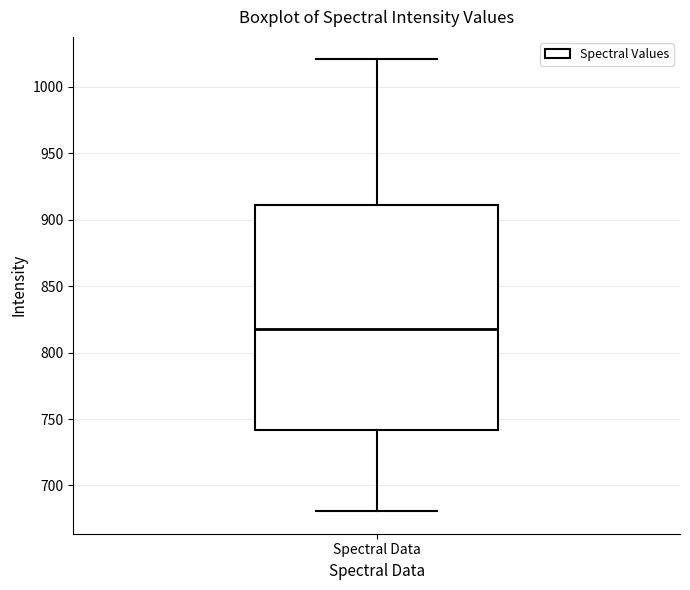

Transcribe this box plot: give where the median line is, the range the box spans, and where the two whiskers end, as read against the y-axis. The values are not printed on the chart, so give them approximately, as read against the axis.

median 820, box 740 to 910, whiskers 680 to 1020